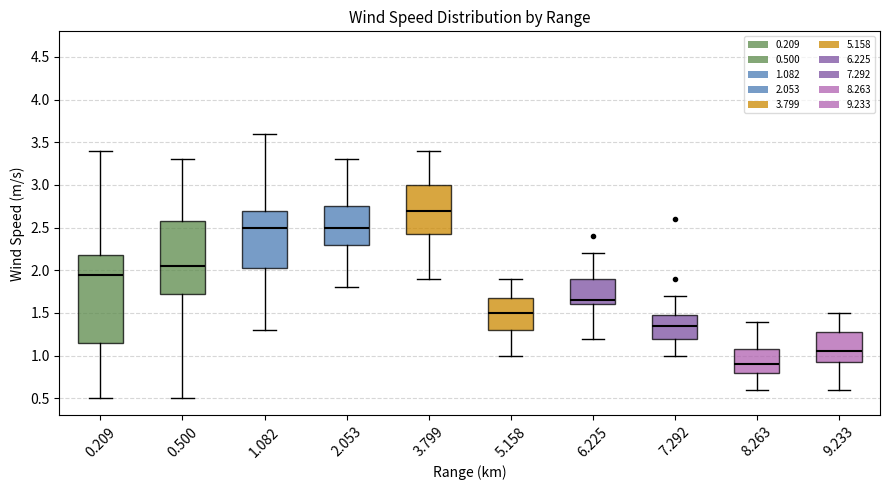

Where is the lower edge of the box at x = 3.799 on the y-axis? The values are not printed on the chart, so give them approximately, as read against the axis.

2.45